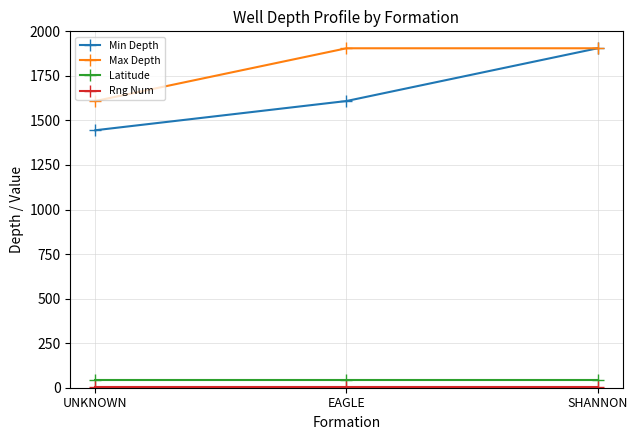

Does the chart display data point markers on the line(s)?

Yes